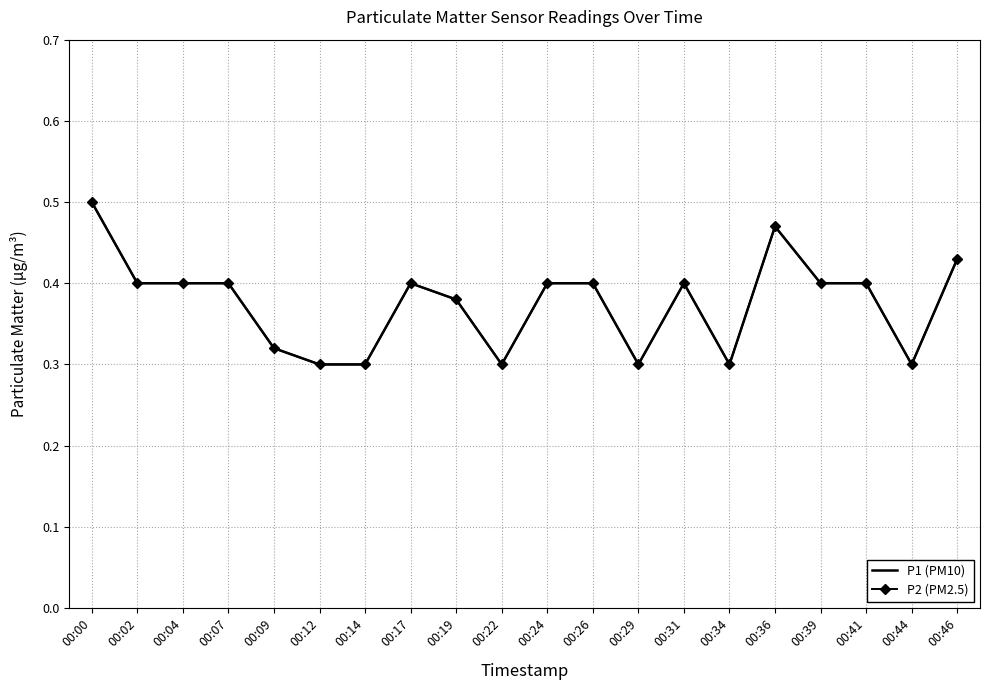

Is the value of P1 (PM10) at 00:41 greater than the value of P2 (PM2.5) at 00:36?

No